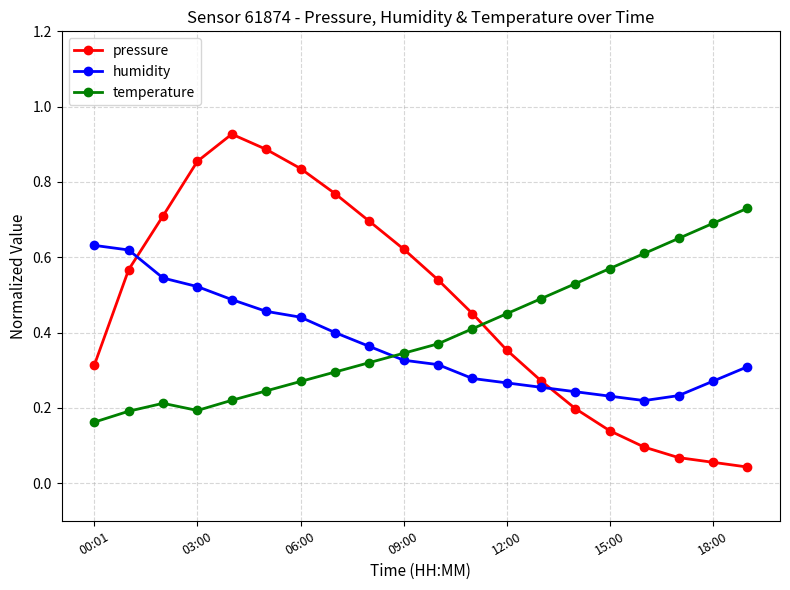

At how many categories does at least one series exceed 0?

20